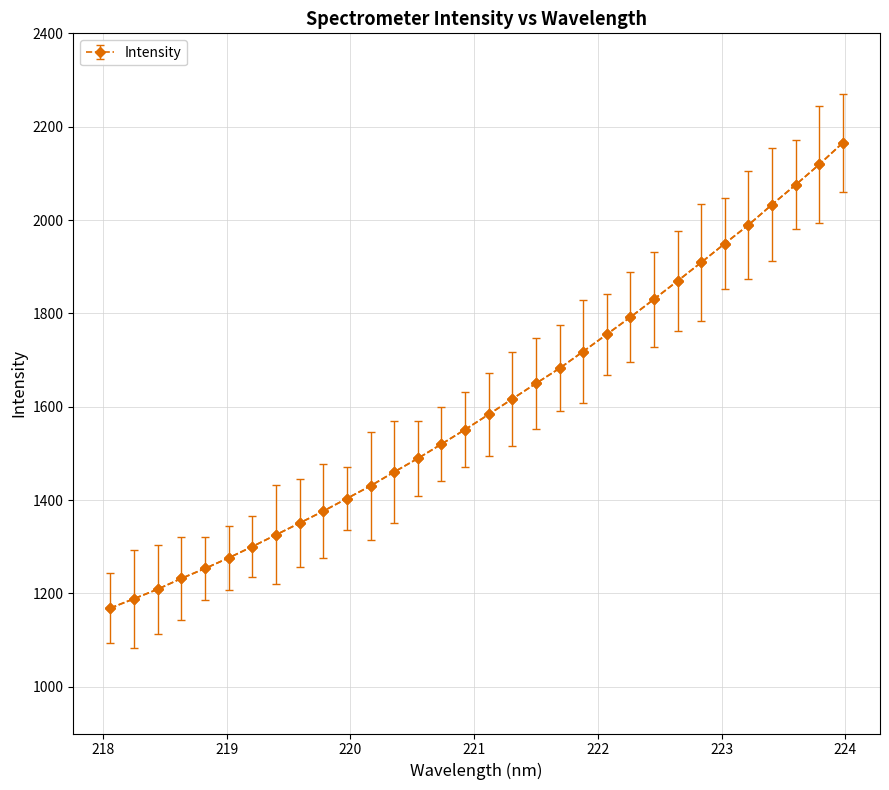

What is the value of the 11th point from the left?

1403.4